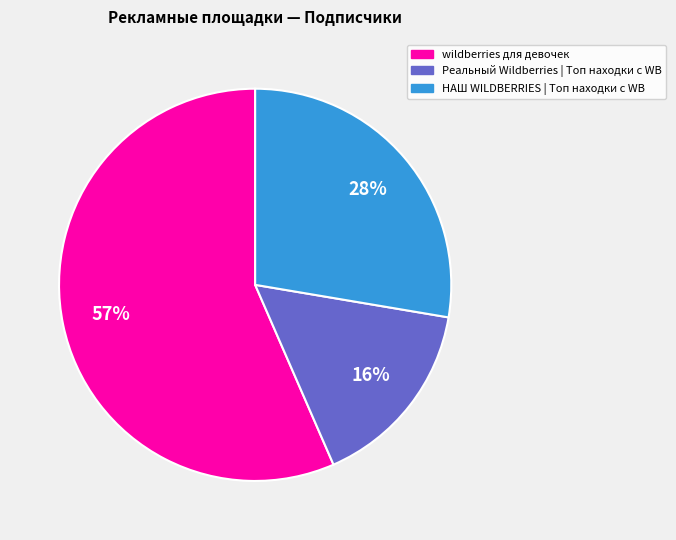

To the nearest percent, what is the difference between the НАШ WILDBERRIES | Топ находки с WB and Реальный Wildberries | Топ находки с WB slice percentages?

12%